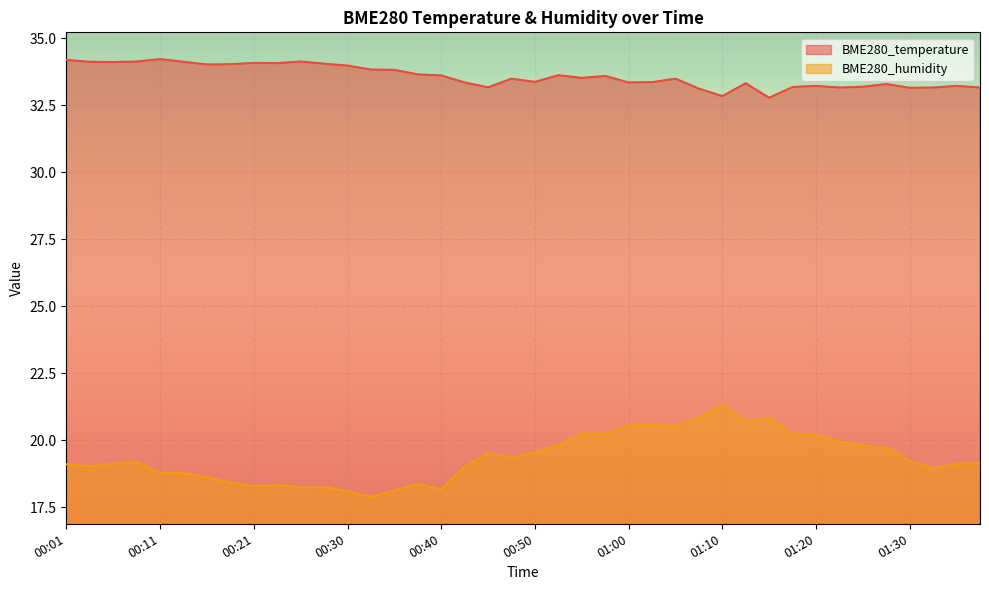

Is the value of BME280_humidity at 00:18 greater than the value of BME280_temperature at 01:17?

No